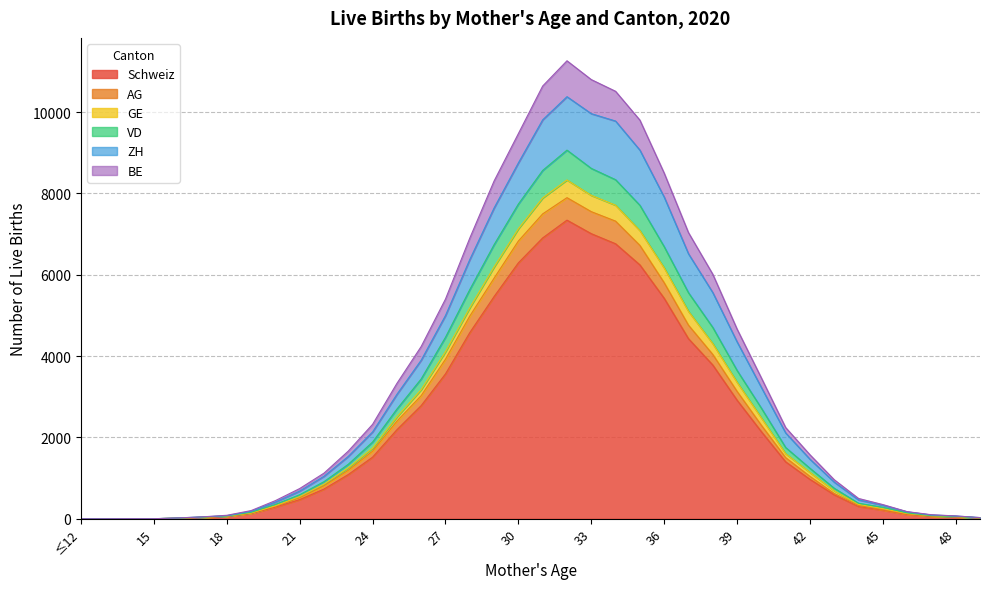

Does the chart have visible grid lines?

Yes